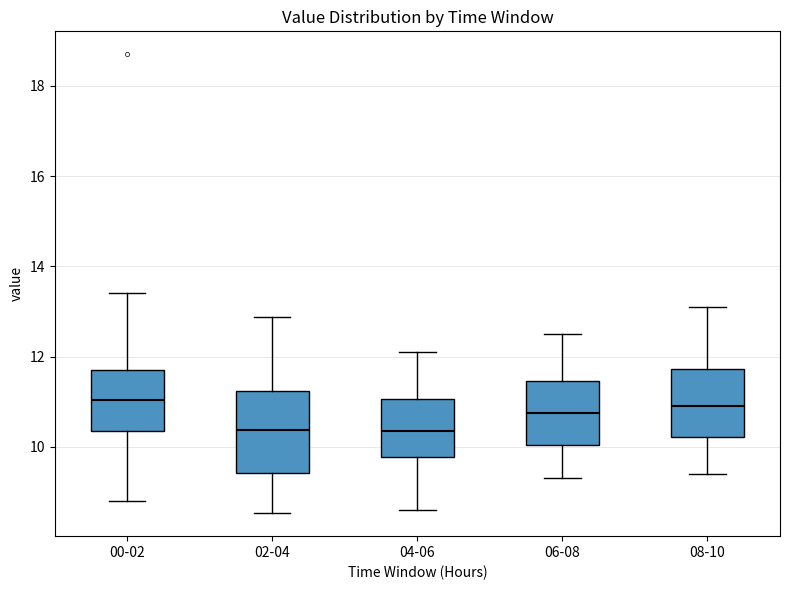

Reading left to right, read every box against the y-axis: the position of its median line, the range the box covers, and the ends of its whiskers. The values are not printed on the chart, so give them approximately, as read against the axis.

00-02: median 11.0, box 10.4 to 11.6, whiskers 8.8 to 13.4
02-04: median 10.4, box 9.4 to 11.2, whiskers 8.6 to 12.8
04-06: median 10.4, box 9.8 to 11.0, whiskers 8.6 to 12.2
06-08: median 10.8, box 10.0 to 11.4, whiskers 9.4 to 12.6
08-10: median 11.0, box 10.2 to 11.8, whiskers 9.4 to 13.2